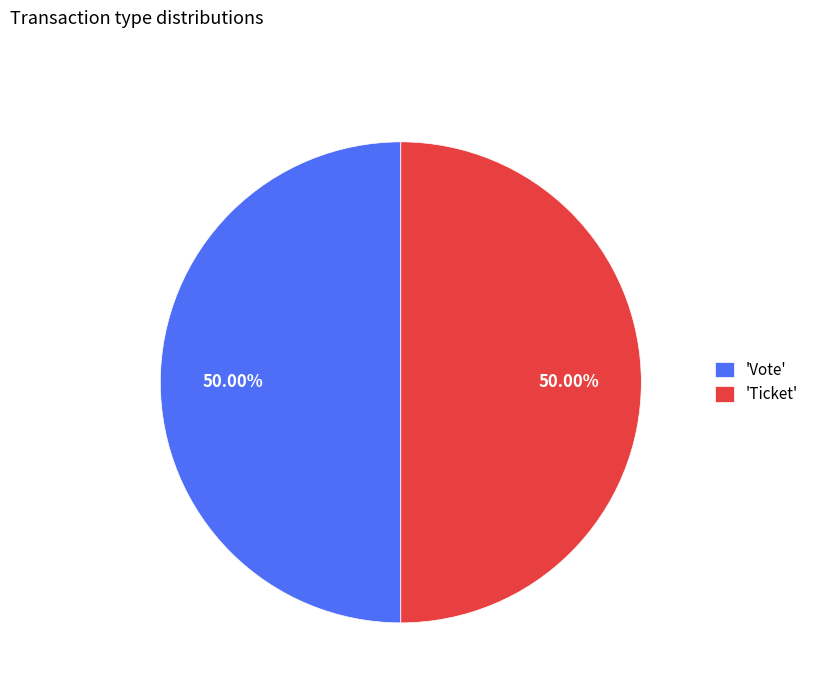

Approximately how many times larger is the value at 'Vote' compared to 'Ticket'?

1.0